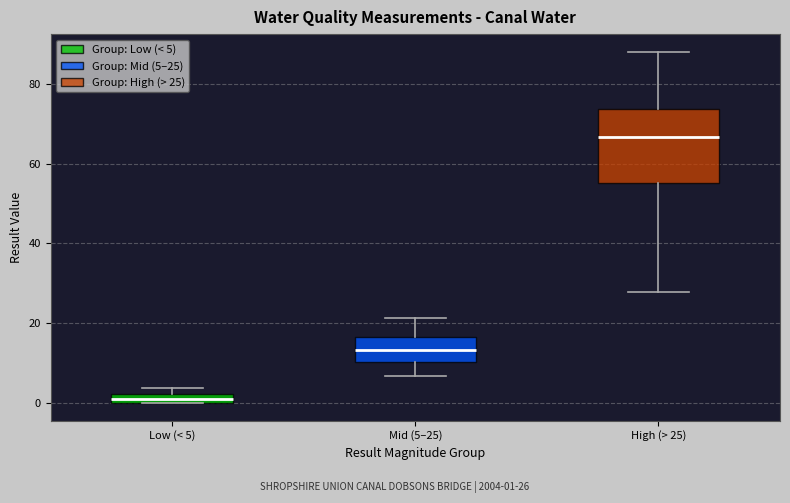

Where does the upper whisker of the box for High (> 25) end on the y-axis? The values are not printed on the chart, so give them approximately, as read against the axis.

88